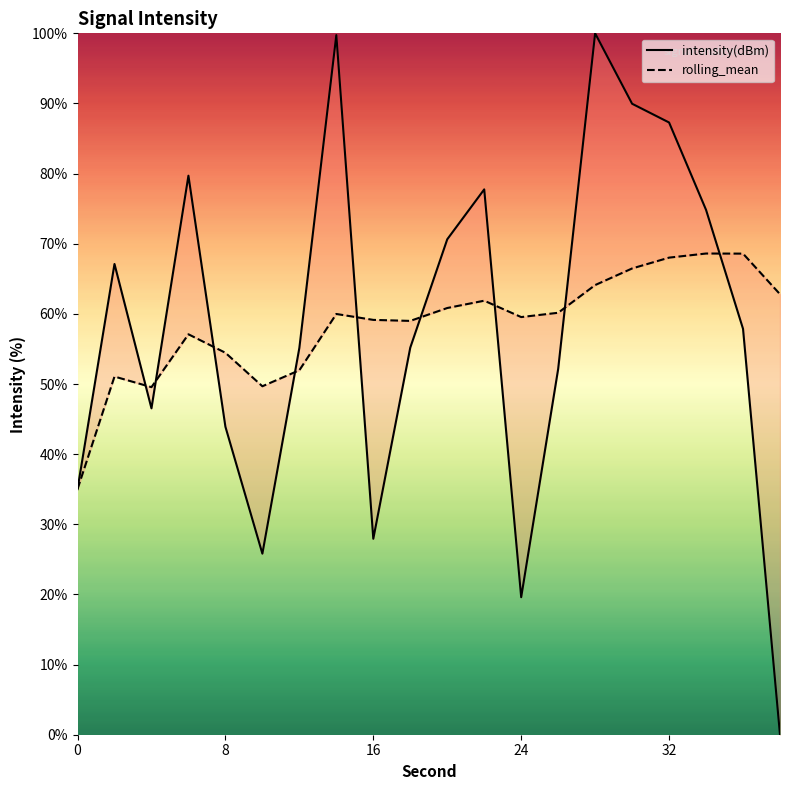

The value of intensity(dBm) at 19 is -57.1. True or false?

False